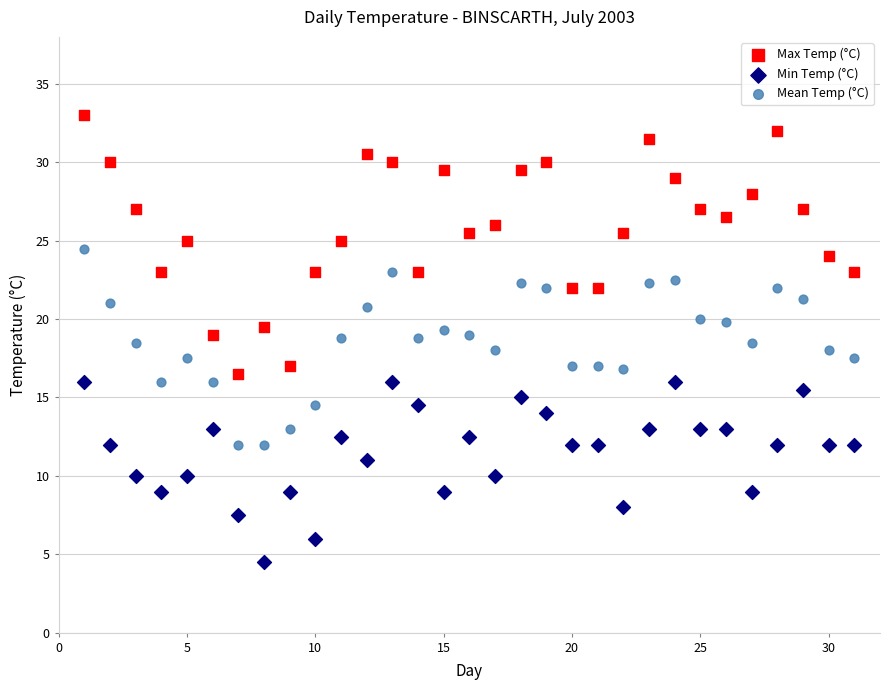

Across all data points, what is the range of X values (max minus min)?

30.0